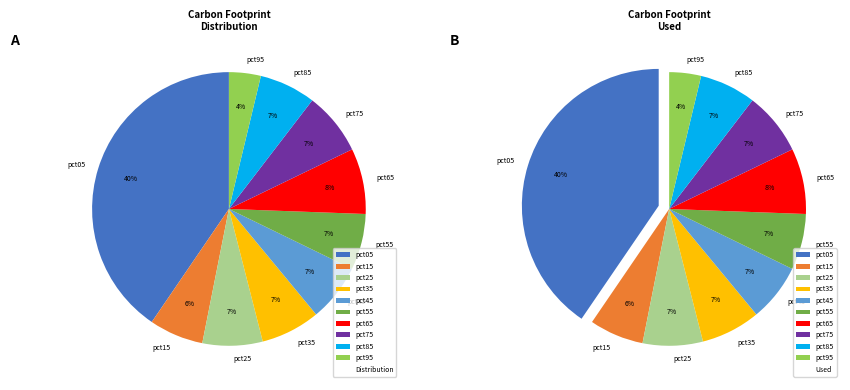

Count the number of slices in the pie.

10